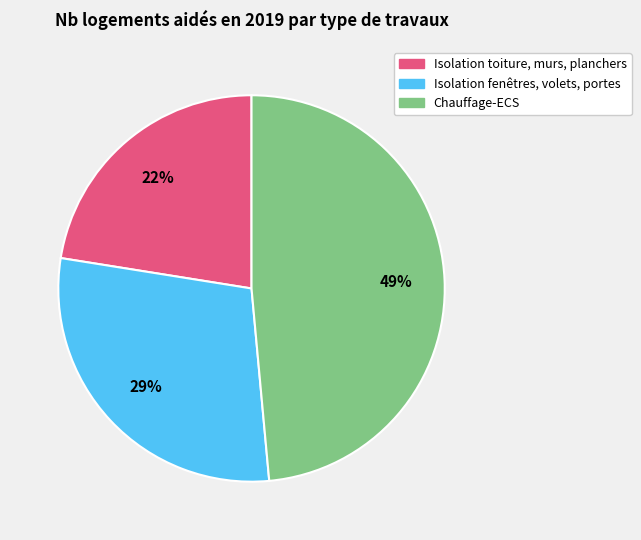

Do Isolation fenêtres, volets, portes and Isolation toiture, murs, planchers together represent more than half of the pie?

Yes